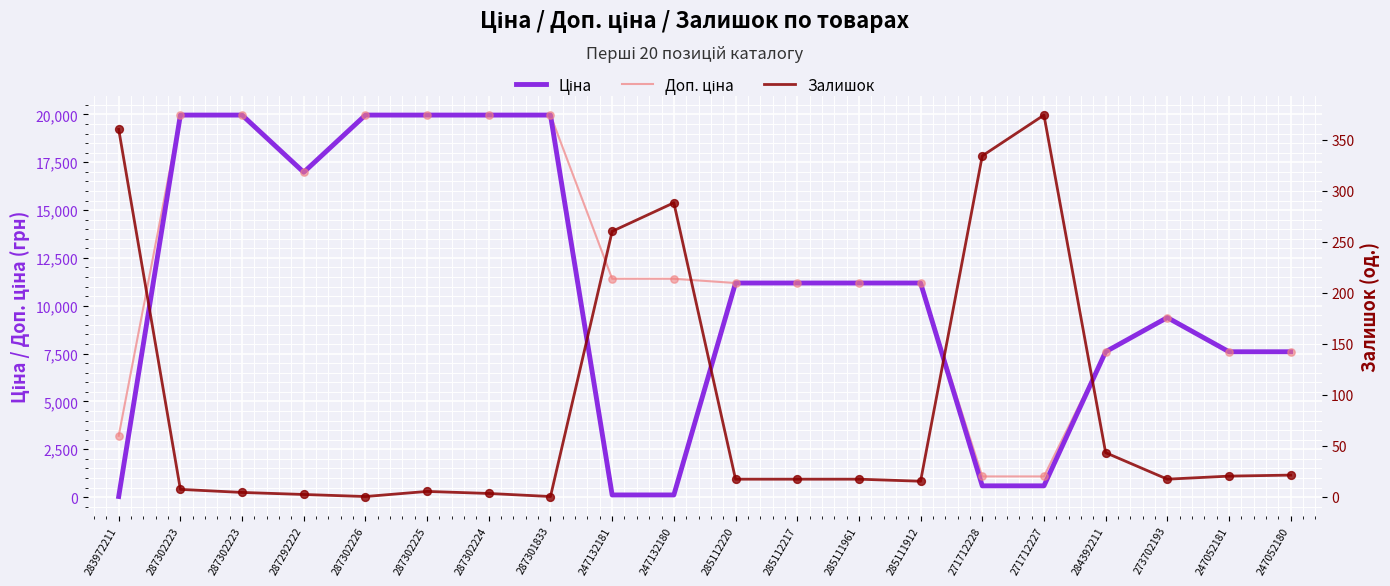

At which category is the sum across all series the highest?

287302223